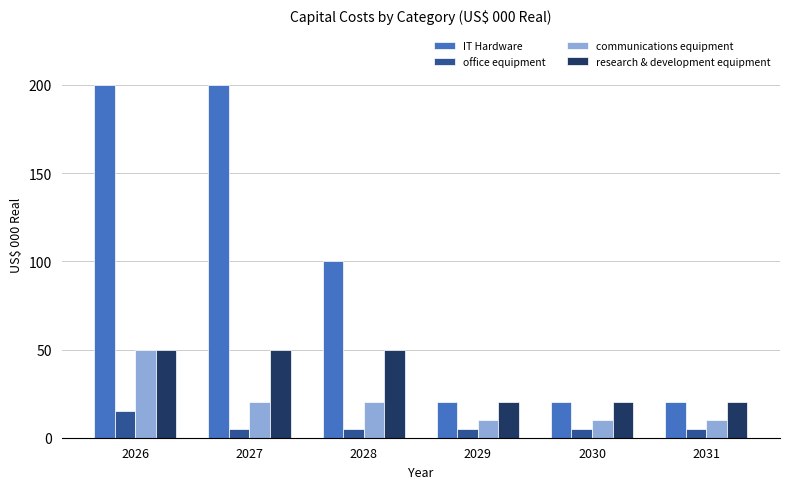

What is the smallest value displayed?

5